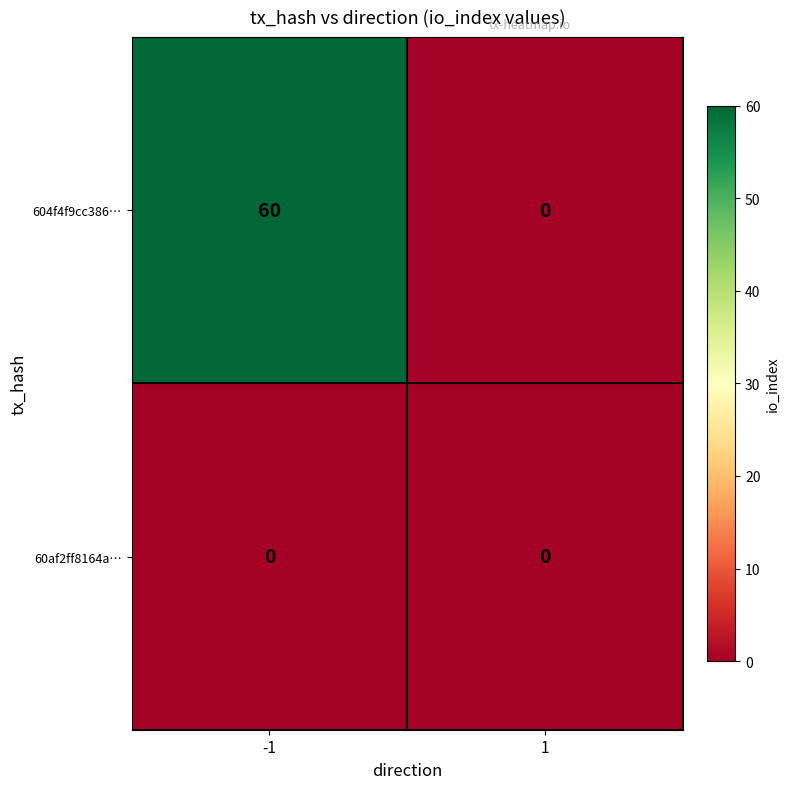

The 60af2ff8164a… series shows 0 at 1. True or false?

True